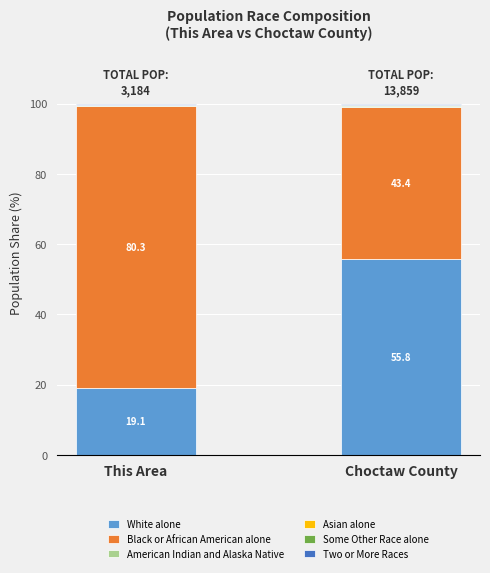

The White alone series shows 55.8 at Choctaw County. True or false?

True